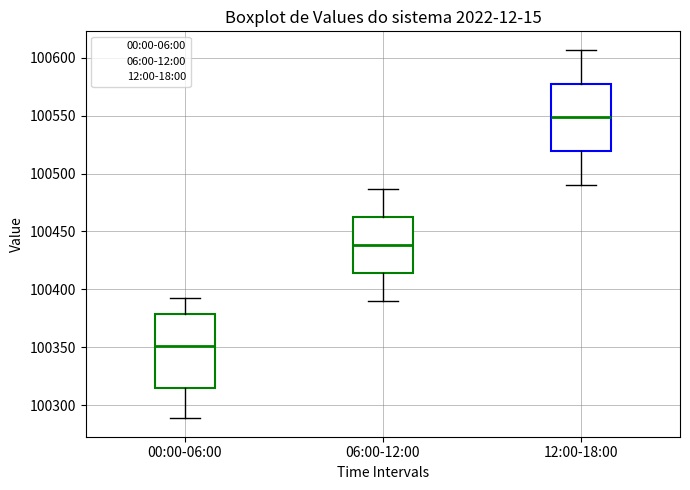

Which box is the tallest, from its lower edge to its upper edge?

00:00-06:00